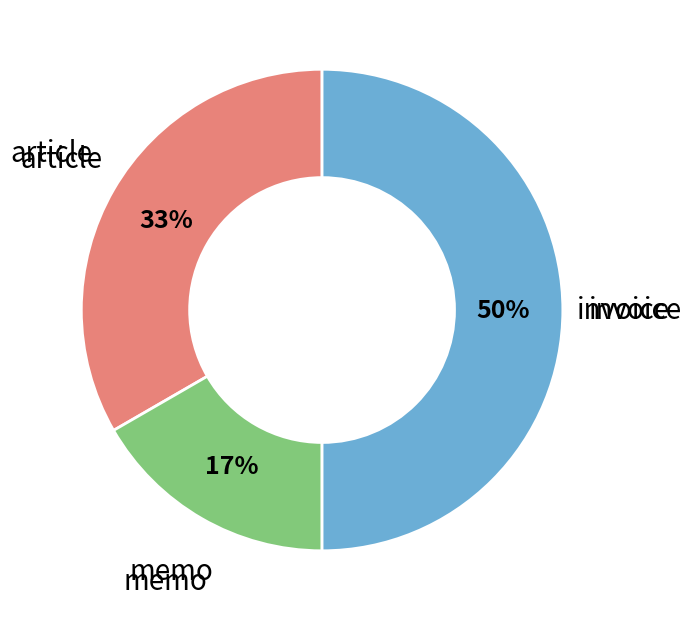

To the nearest percent, what is the difference between the largest and smallest slice percentages?

33%